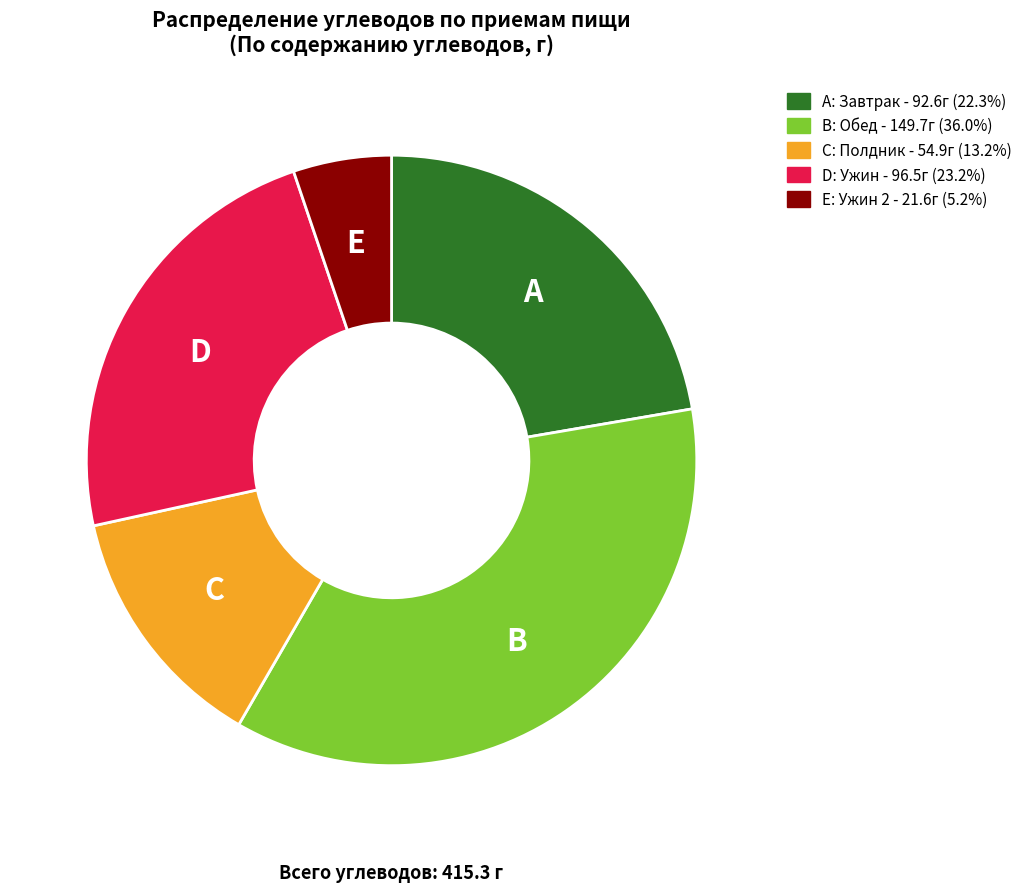

Is there any slice that represents more than half of the pie?

No